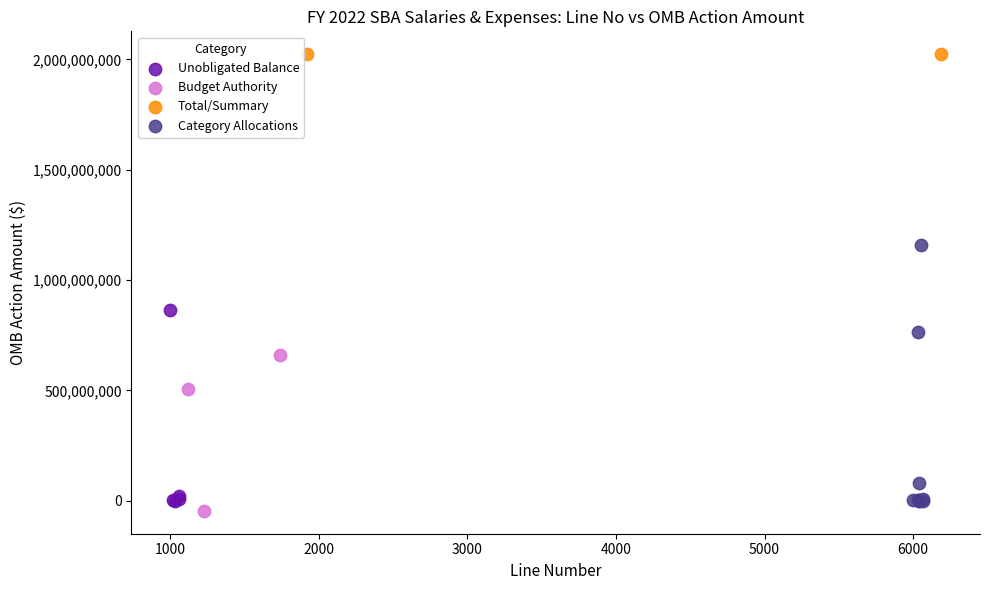

Which series reaches the minimum Y coordinate?

Budget Authority